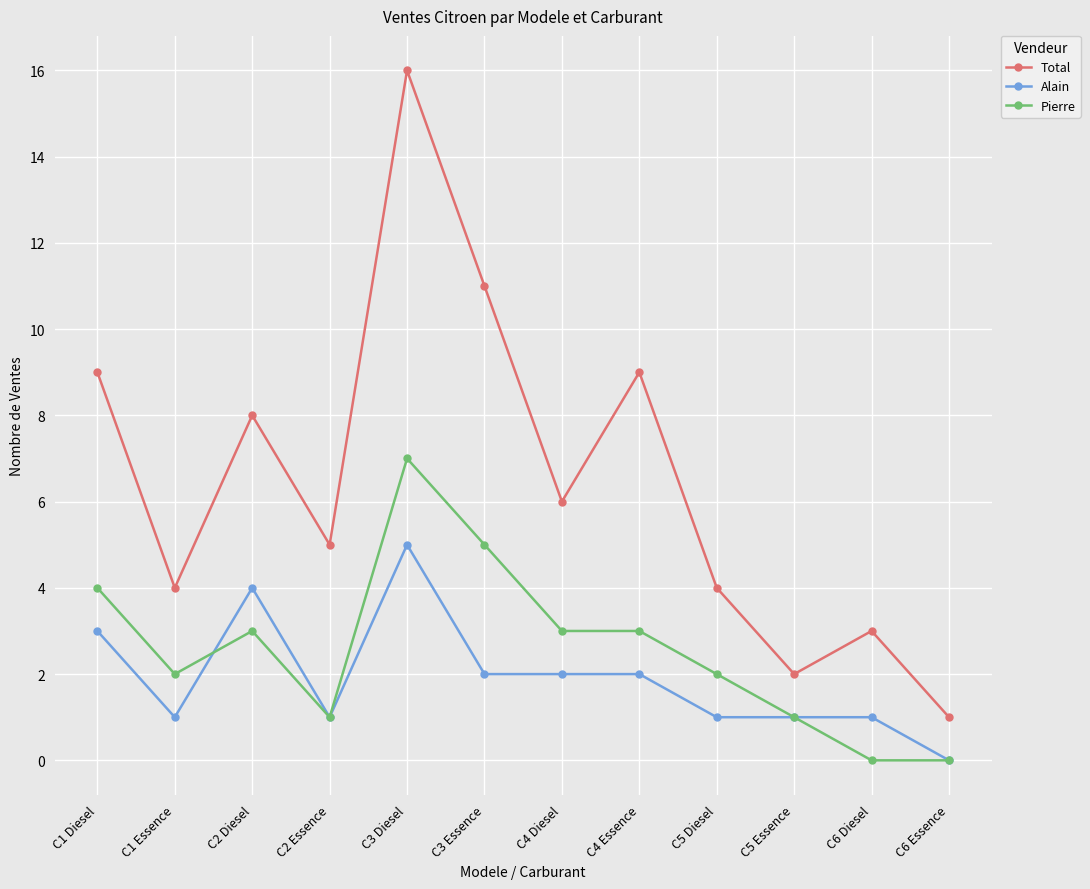

Reading left to right, what are all the values shown in this chart?

Total: C1 Diesel=9	C1 Essence=4	C2 Diesel=8	C2 Essence=5	C3 Diesel=16	C3 Essence=11	C4 Diesel=6	C4 Essence=9	C5 Diesel=4	C5 Essence=2	C6 Diesel=3	C6 Essence=1
Alain: C1 Diesel=3	C1 Essence=1	C2 Diesel=4	C2 Essence=1	C3 Diesel=5	C3 Essence=2	C4 Diesel=2	C4 Essence=2	C5 Diesel=1	C5 Essence=1	C6 Diesel=1	C6 Essence=0
Pierre: C1 Diesel=4	C1 Essence=2	C2 Diesel=3	C2 Essence=1	C3 Diesel=7	C3 Essence=5	C4 Diesel=3	C4 Essence=3	C5 Diesel=2	C5 Essence=1	C6 Diesel=0	C6 Essence=0